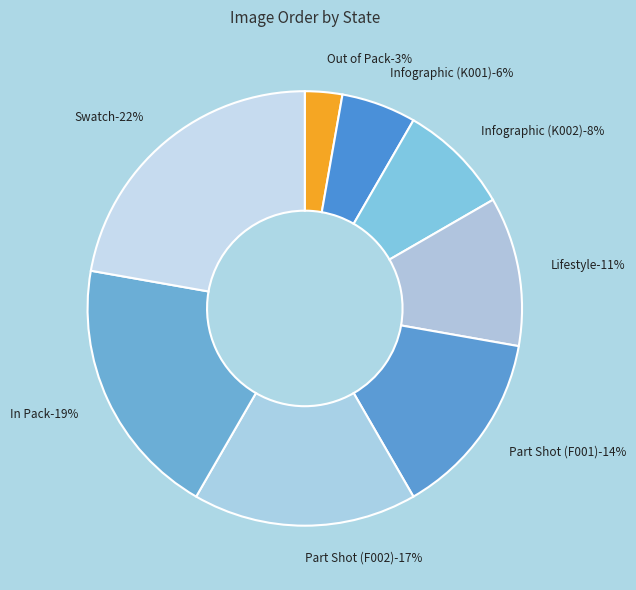

How many segments does this pie chart have?

8